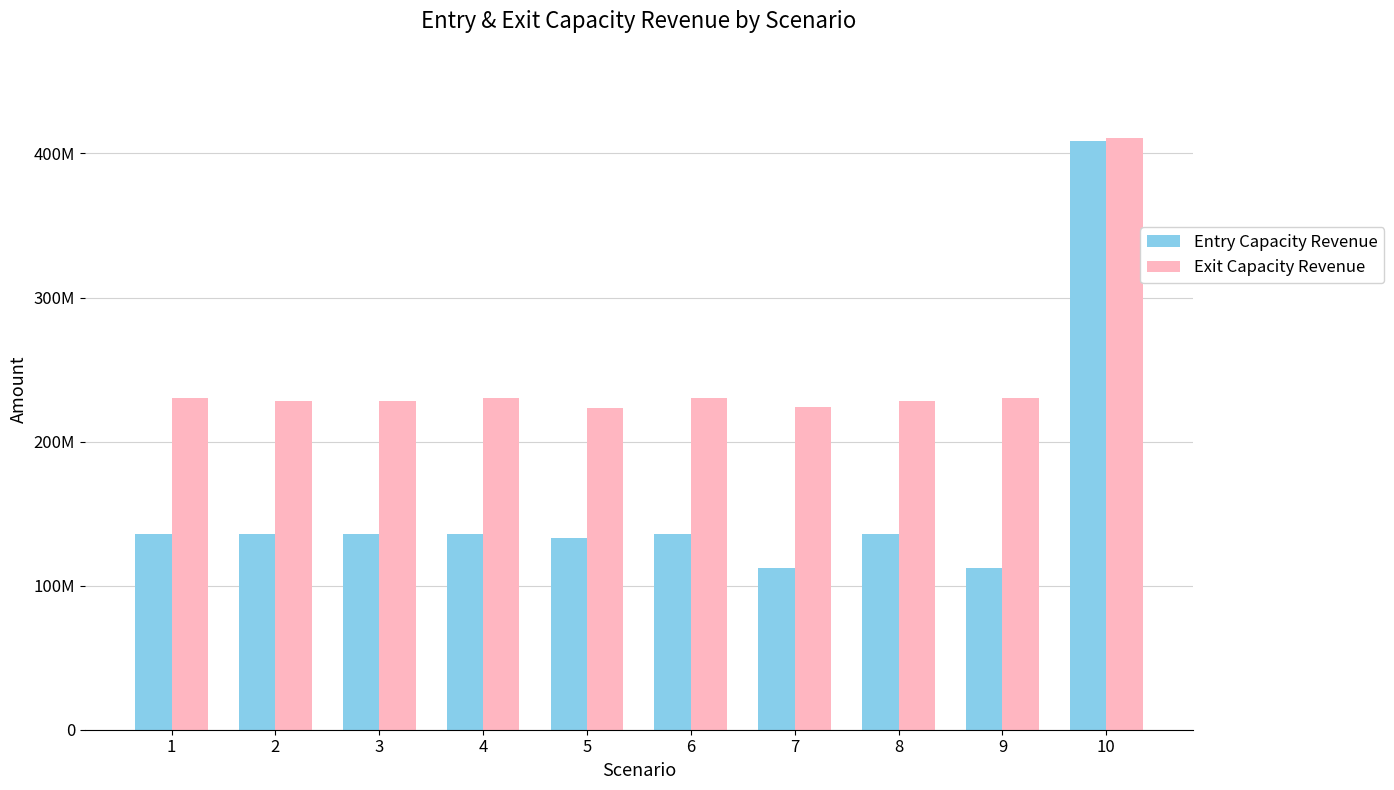

Does the chart contain stacked bars?

No